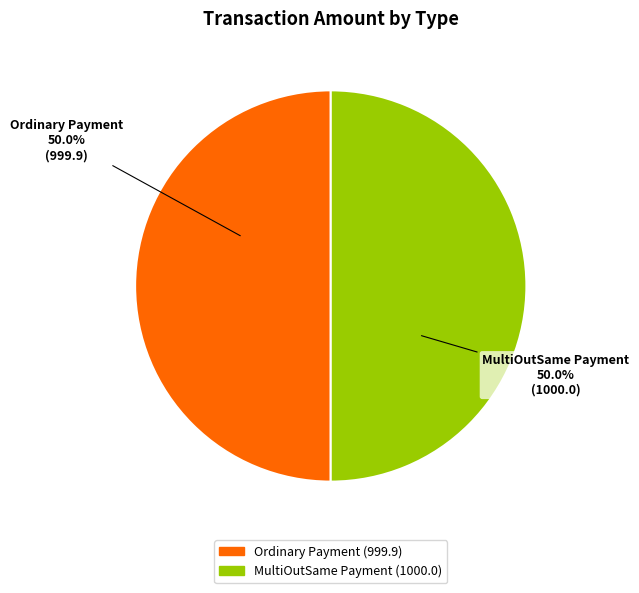

What percentage is the MultiOutSame Payment slice, to the nearest percent?

50%